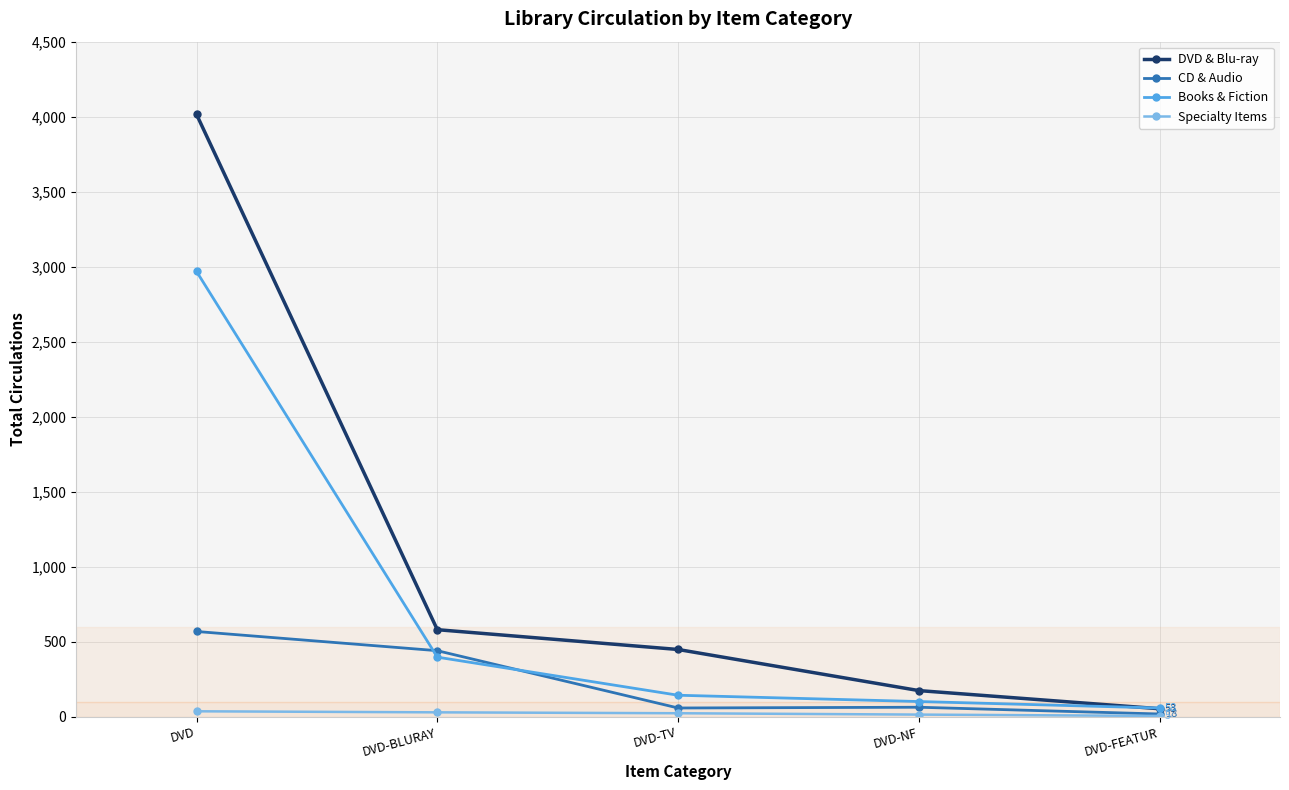

The value of DVD & Blu-ray at DVD-TV is 448. True or false?

True